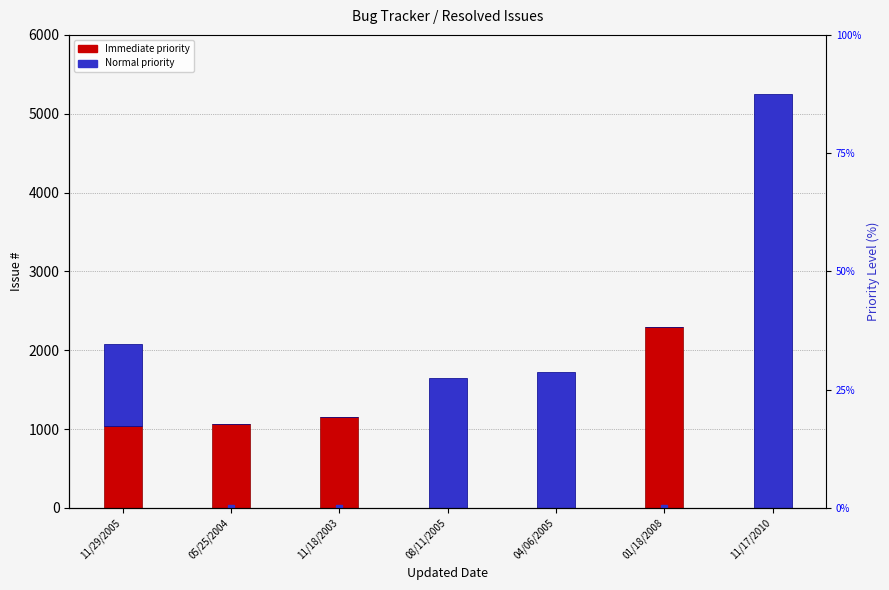

Which category has the highest value in the Normal count (scaled) series?

11/29/2005